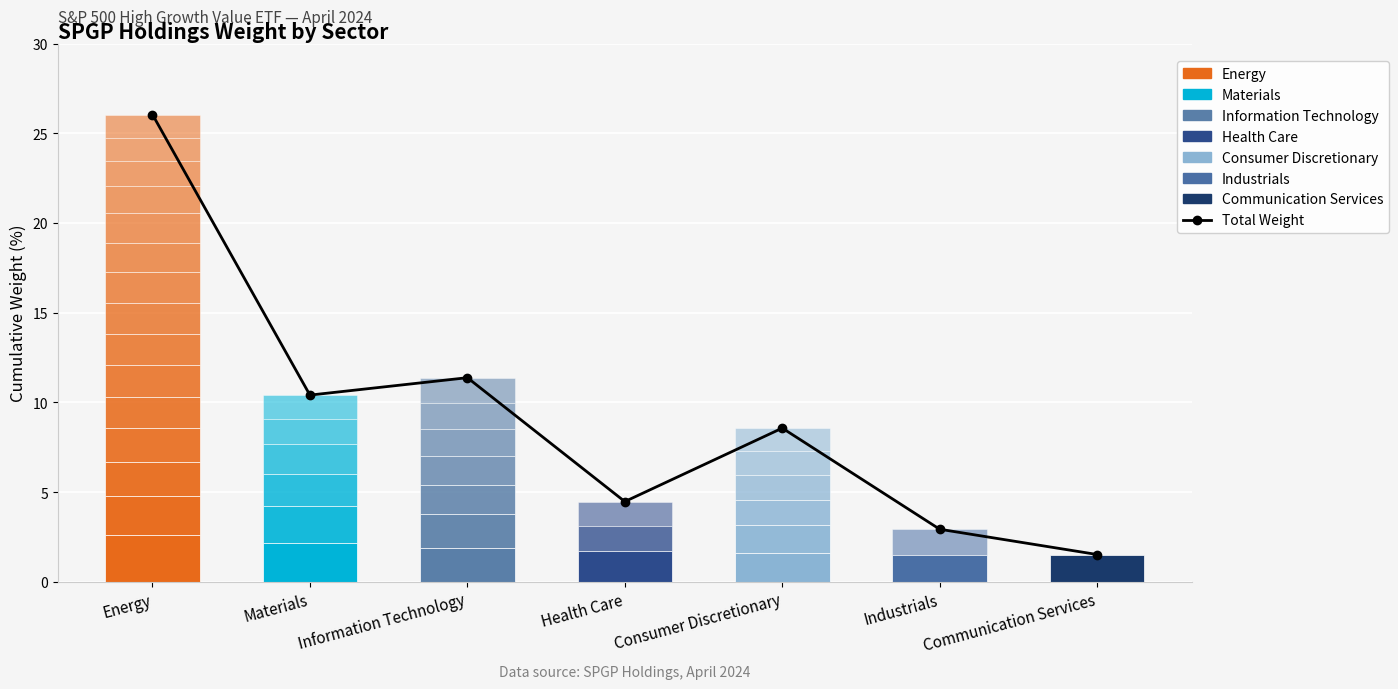

What is the smallest value displayed?

1.5